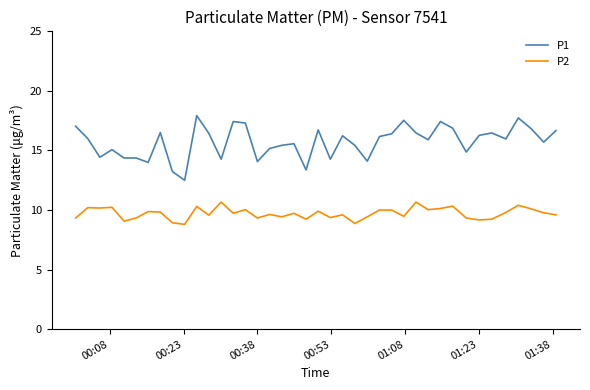

What is the difference between the maximum and minimum values in the P1 series?

5.4